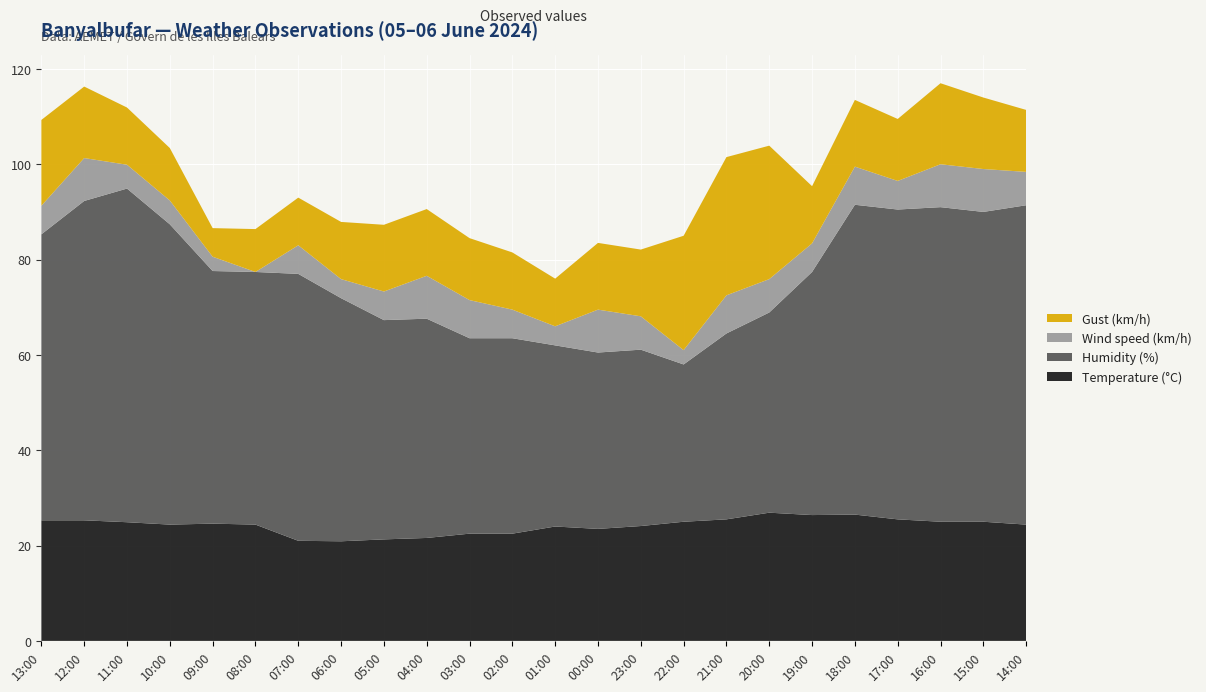

Reading left to right, what are all the values shown in this chart?

Temperature (°C): 13:00=25.3	12:00=25.3	11:00=24.9	10:00=24.4	09:00=24.6	08:00=24.4	07:00=21.0	06:00=20.9	05:00=21.3	04:00=21.6	03:00=22.5	02:00=22.5	01:00=24.0	00:00=23.5	23:00=24.1	22:00=25.0	21:00=25.5	20:00=26.9	19:00=26.4	18:00=26.5	17:00=25.5	16:00=25.0	15:00=25.0	14:00=24.4
Humidity (%): 13:00=60.0	12:00=67.0	11:00=70.0	10:00=63.0	09:00=53.0	08:00=53.0	07:00=56.0	06:00=51.0	05:00=46.0	04:00=46.0	03:00=41.0	02:00=41.0	01:00=38.0	00:00=37.0	23:00=37.0	22:00=33.0	21:00=39.0	20:00=42.0	19:00=51.0	18:00=65.0	17:00=65.0	16:00=66.0	15:00=65.0	14:00=67.0
Wind speed (km/h): 13:00=6.0	12:00=9.0	11:00=5.0	10:00=5.0	09:00=3.0	08:00=0.0	07:00=6.0	06:00=4.0	05:00=6.0	04:00=9.0	03:00=8.0	02:00=6.0	01:00=4.0	00:00=9.0	23:00=7.0	22:00=3.0	21:00=8.0	20:00=7.0	19:00=6.0	18:00=8.0	17:00=6.0	16:00=9.0	15:00=9.0	14:00=7.0
Gust (km/h): 13:00=18.0	12:00=15.0	11:00=12.0	10:00=11.0	09:00=6.0	08:00=9.0	07:00=10.0	06:00=12.0	05:00=14.0	04:00=14.0	03:00=13.0	02:00=12.0	01:00=10.0	00:00=14.0	23:00=14.0	22:00=24.0	21:00=29.0	20:00=28.0	19:00=12.0	18:00=14.0	17:00=13.0	16:00=17.0	15:00=15.0	14:00=13.0